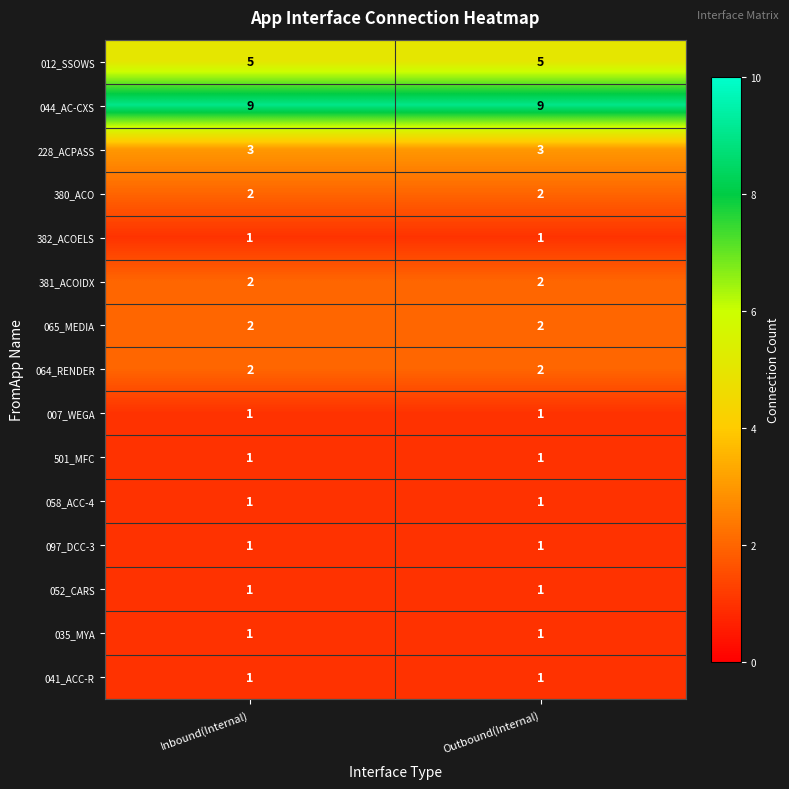

Which series has the largest total across all categories?

044_AC-CXS